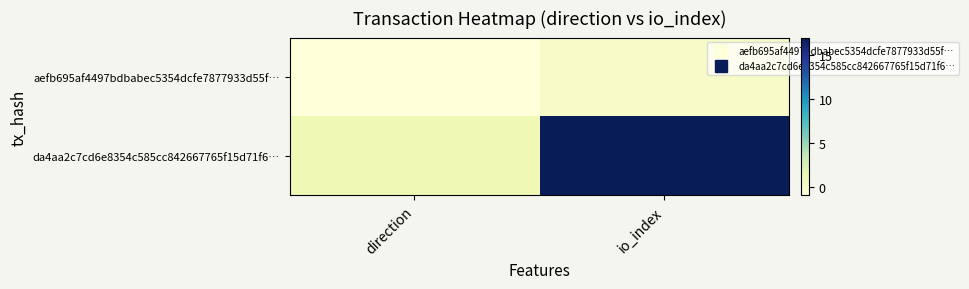

At which category is the sum across all series the highest?

io_index